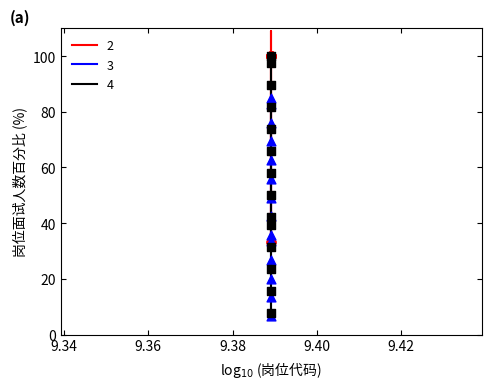

At how many categories does at least one series exceed 46?

8